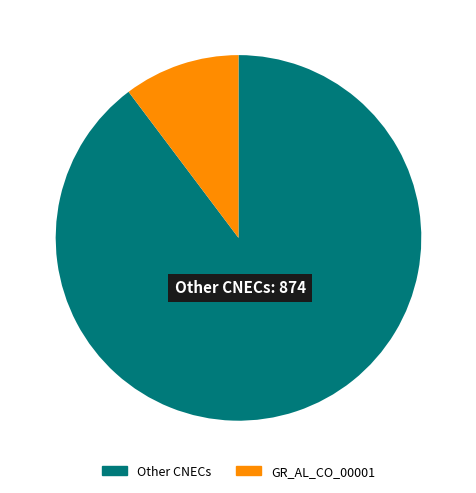

Do Other CNECs and GR_AL_CO_00001 together represent more than half of the pie?

Yes